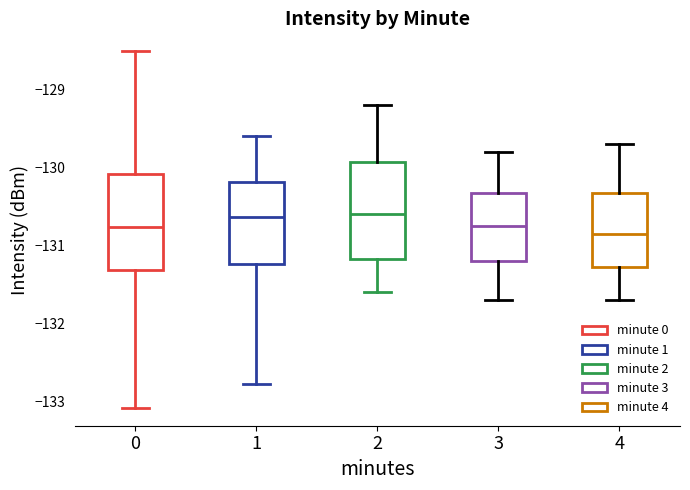

Where is the lower edge of the box at x = 2 on the y-axis? The values are not printed on the chart, so give them approximately, as read against the axis.

-131.2